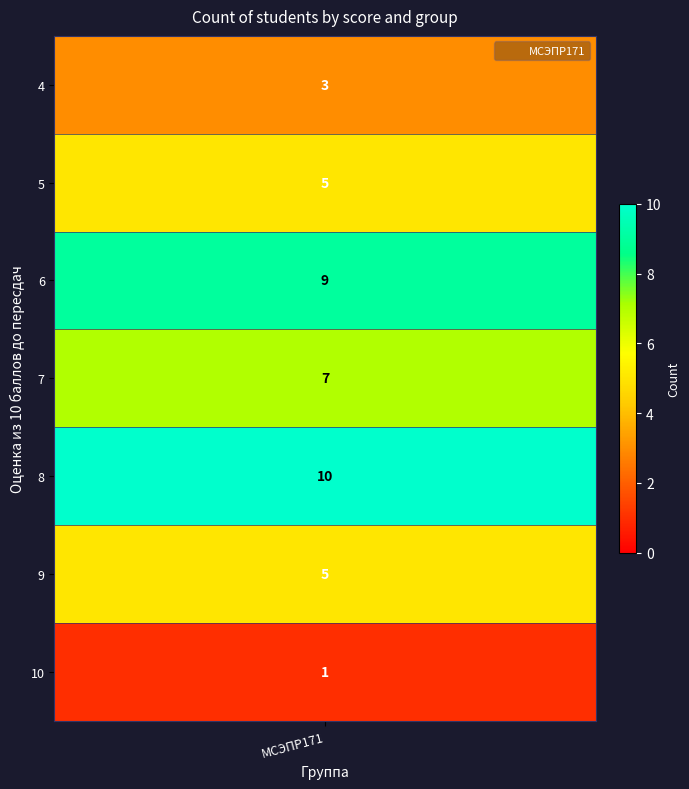

Which category has the lowest value across all series?

МСЭПР171_10